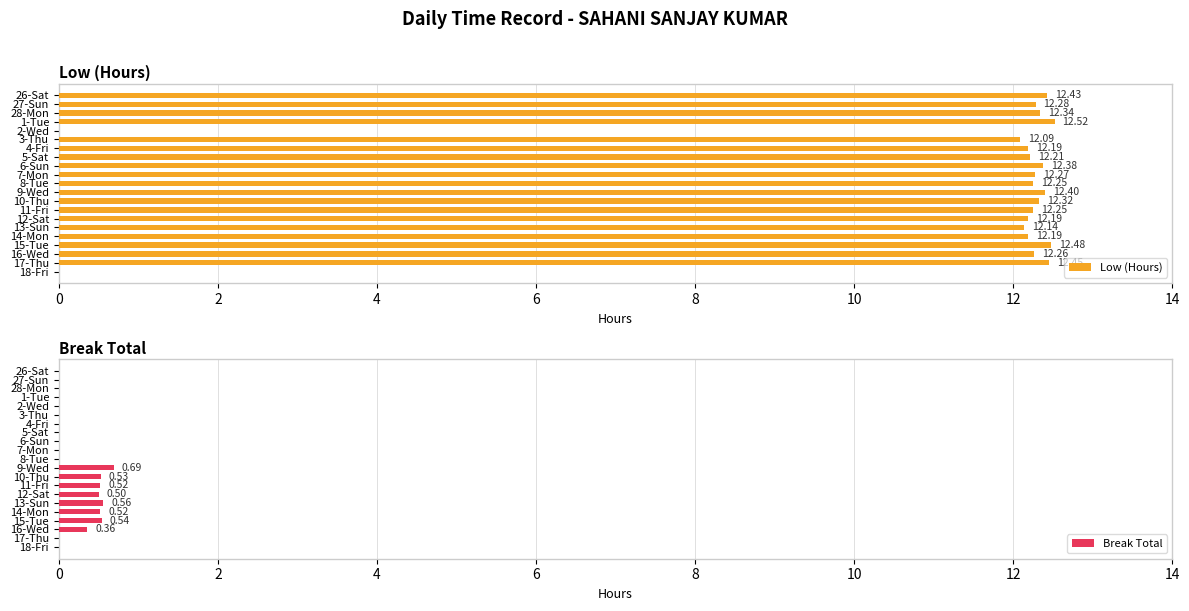

How many groups of bars are there?

21